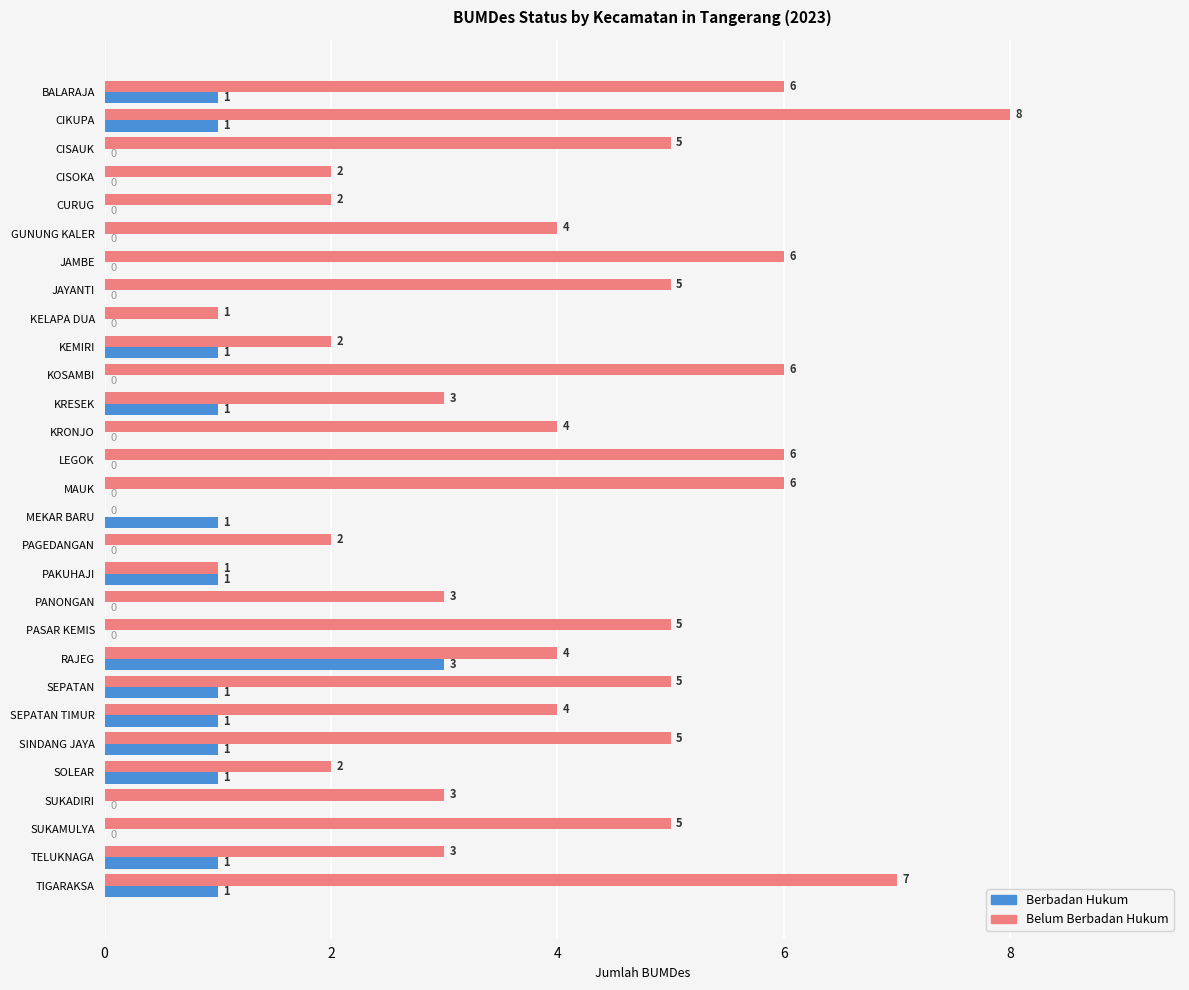

What is the maximum value shown in the chart?

8